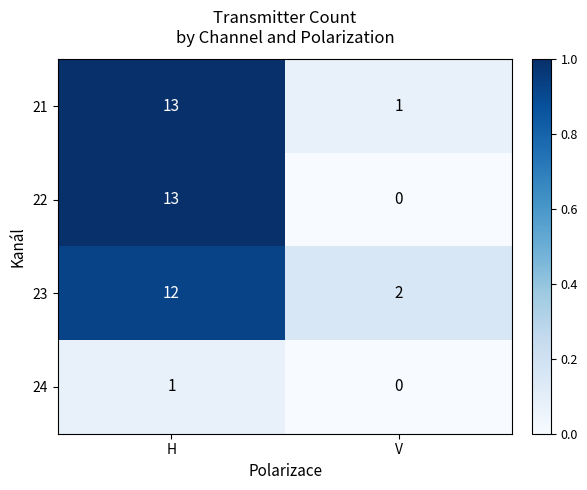

What is the difference between the maximum and minimum values in the 23 series?

10